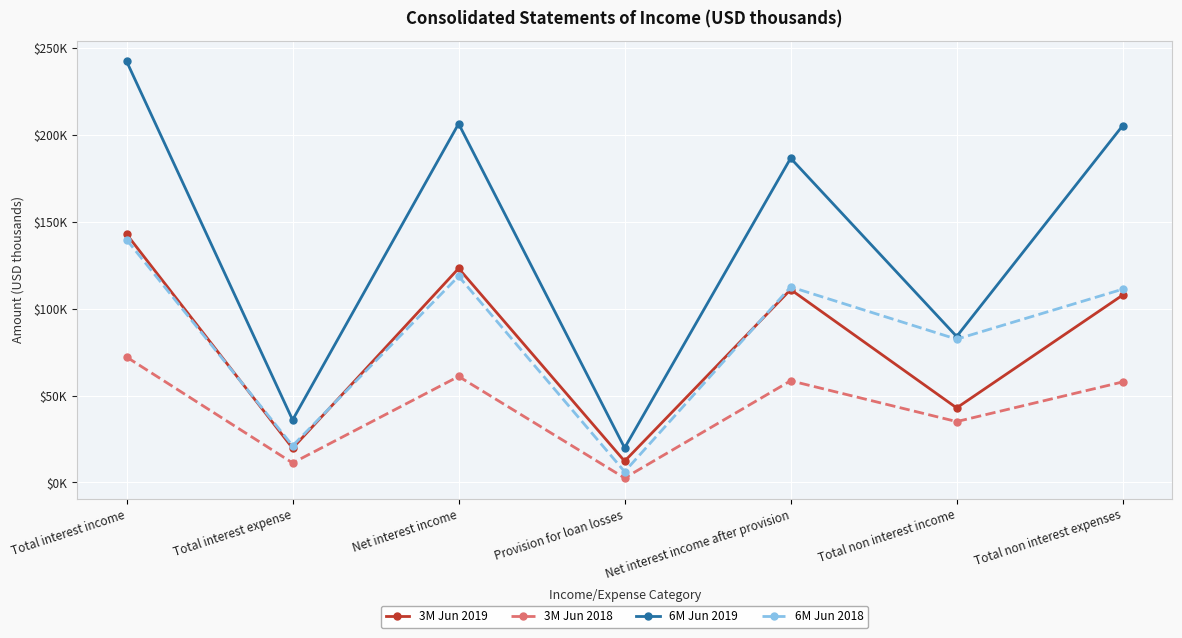

What are all the series names shown in the legend?

3M Jun 2019, 3M Jun 2018, 6M Jun 2019, 6M Jun 2018